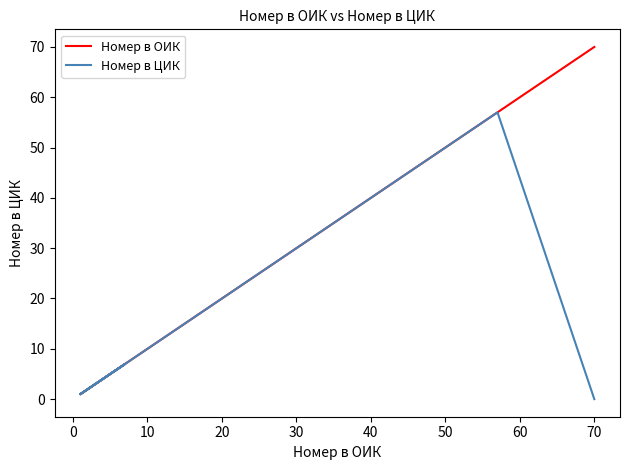

What are all the series names shown in the legend?

Номер в ОИК, Номер в ЦИК